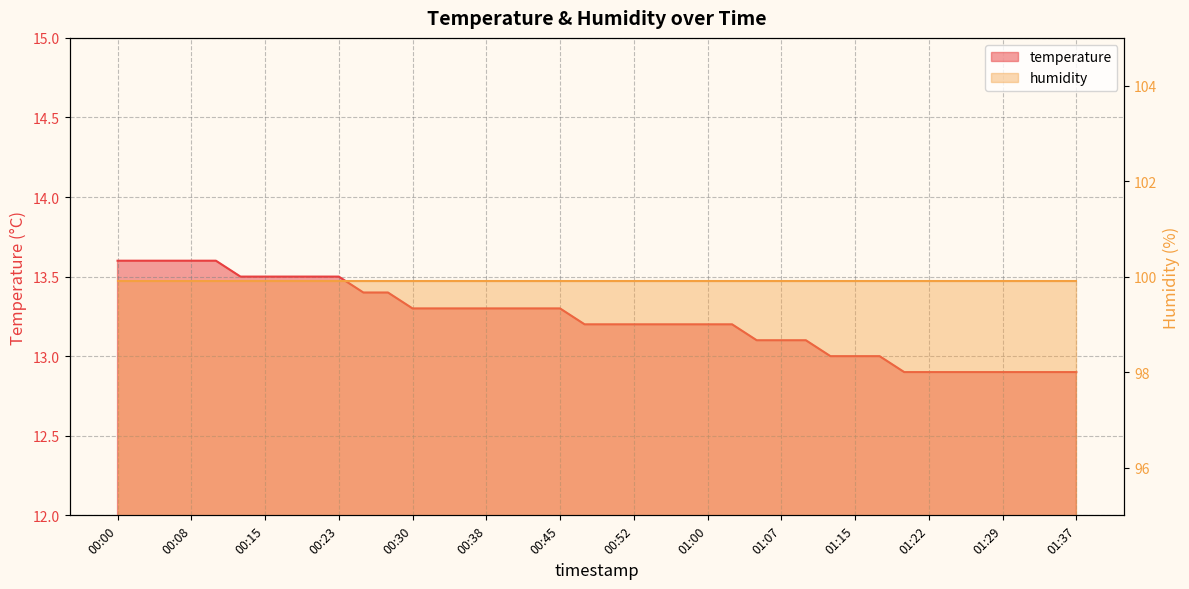

List the labels in order of value, largest first.

00:00, 00:03, 00:05, 00:08, 00:10, 00:13, 00:15, 00:18, 00:20, 00:23, 00:25, 00:28, 00:30, 00:33, 00:35, 00:38, 00:40, 00:42, 00:45, 00:47, 00:50, 00:52, 00:55, 00:57, 01:00, 01:02, 01:05, 01:07, 01:10, 01:12, 01:15, 01:17, 01:20, 01:22, 01:25, 01:27, 01:29, 01:32, 01:34, 01:37